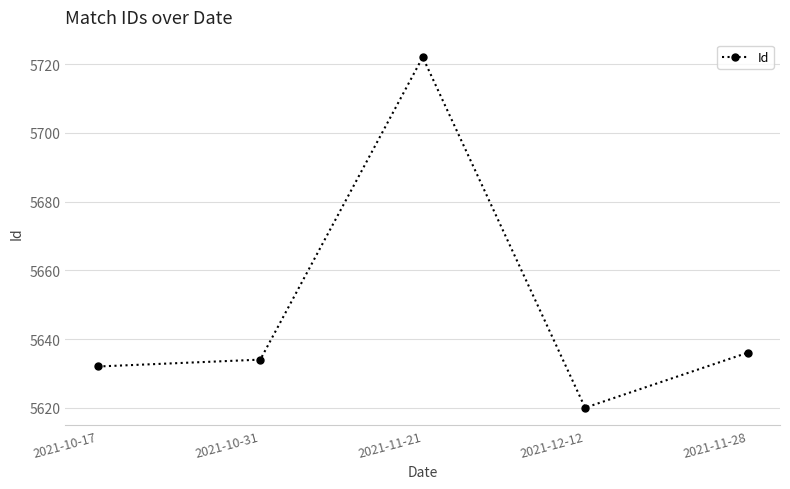

The chart shows a value of 5634 at 2021-10-31. True or false?

True